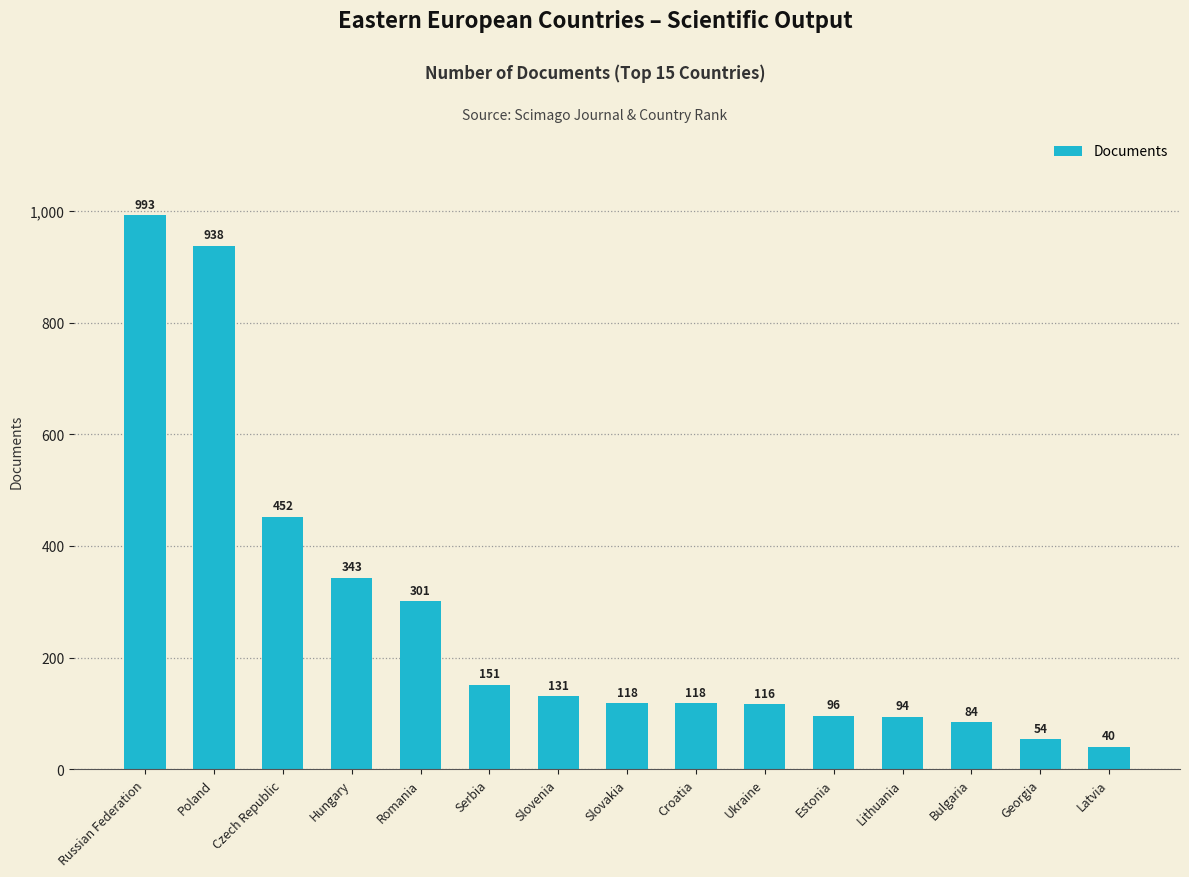

What is the smallest value displayed?

40